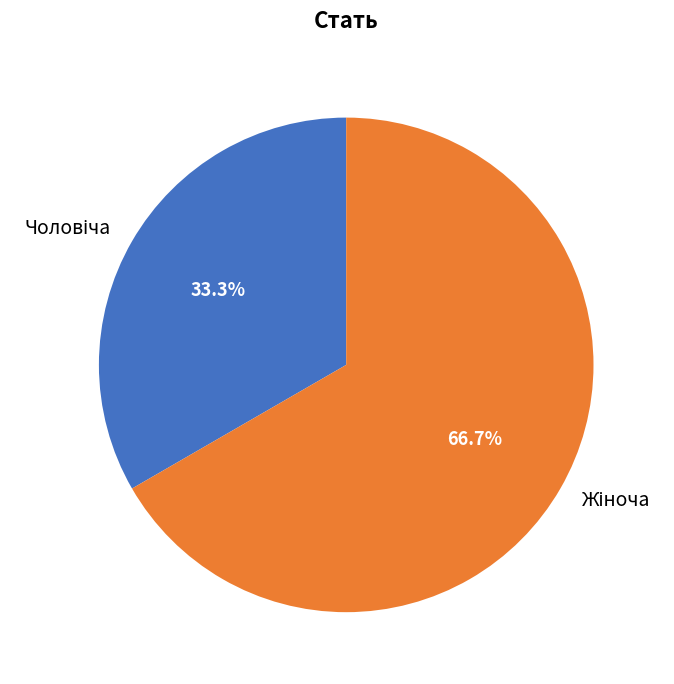

Is there any slice that represents more than half of the pie?

Yes